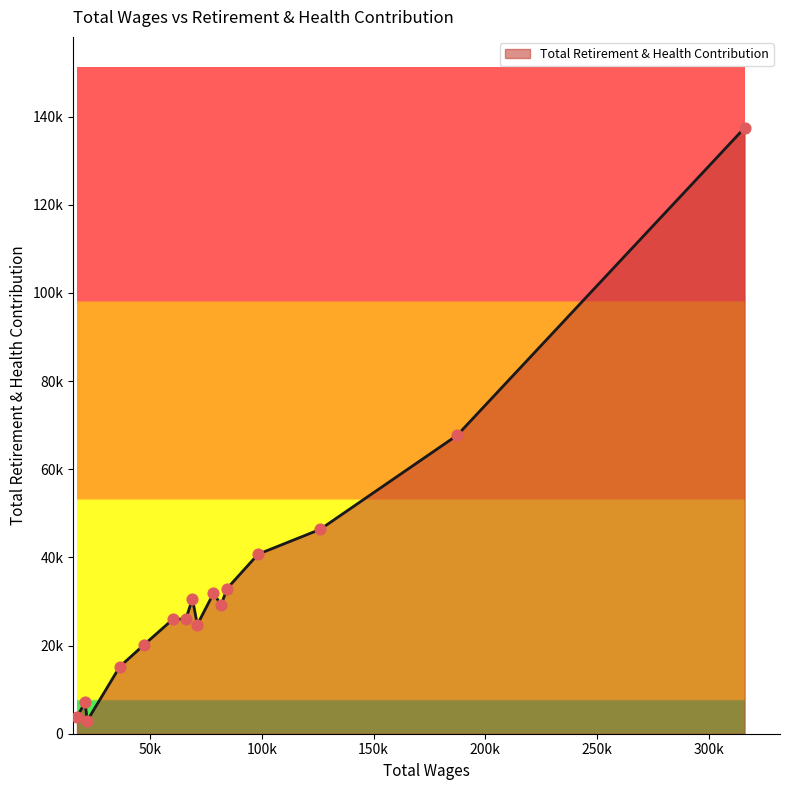

Is this an area chart (filled region under the line)?

Yes